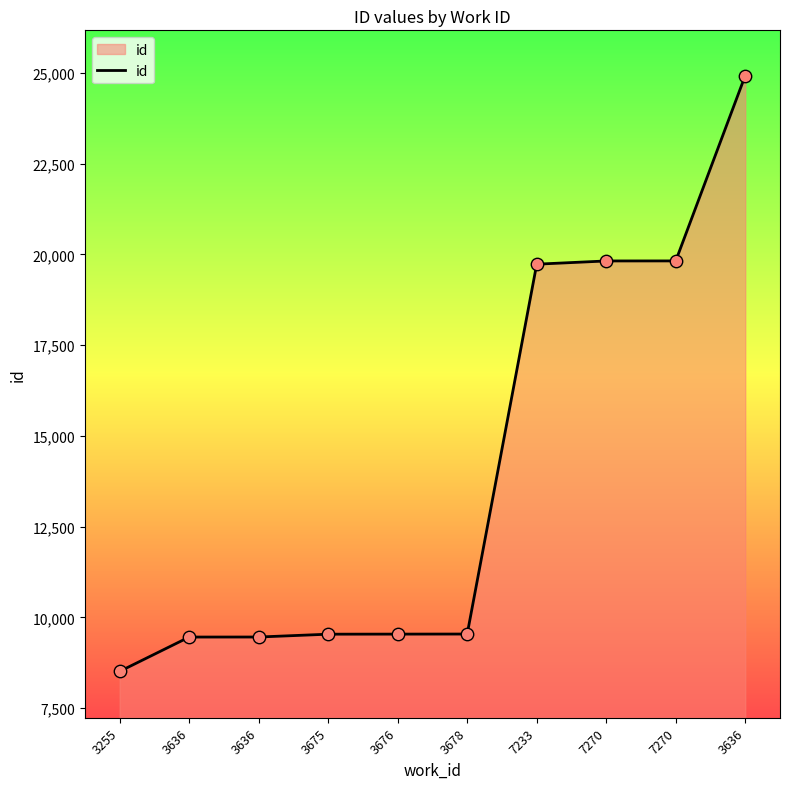

How many lines are shown in the chart?

1